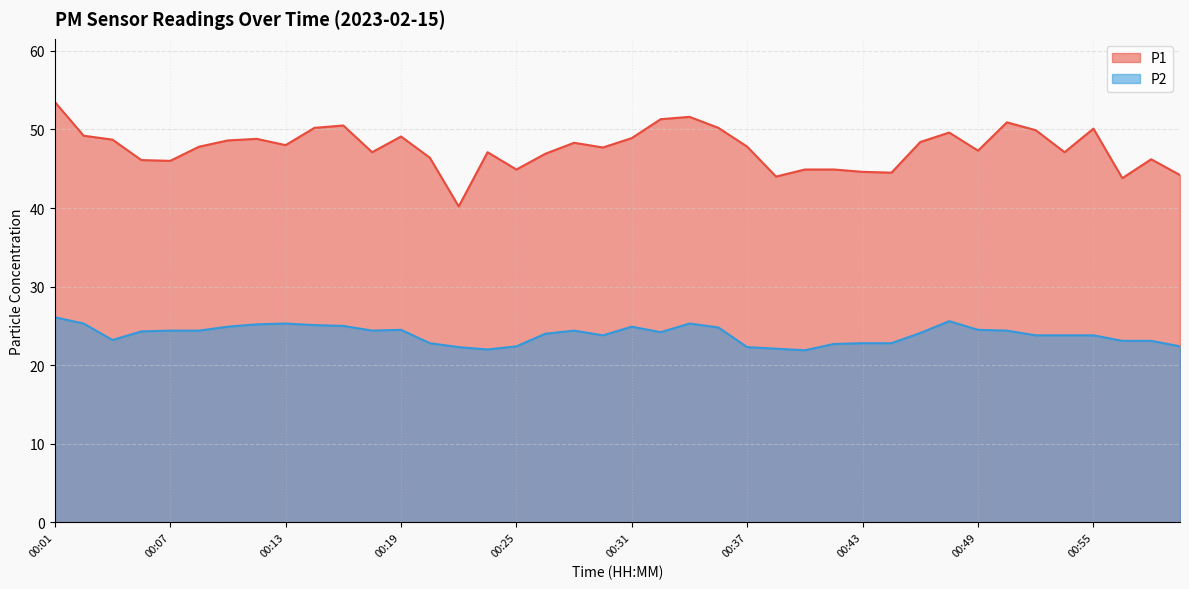

In P2, how many points are higher than both neighbors (excluding endpoints)?

6